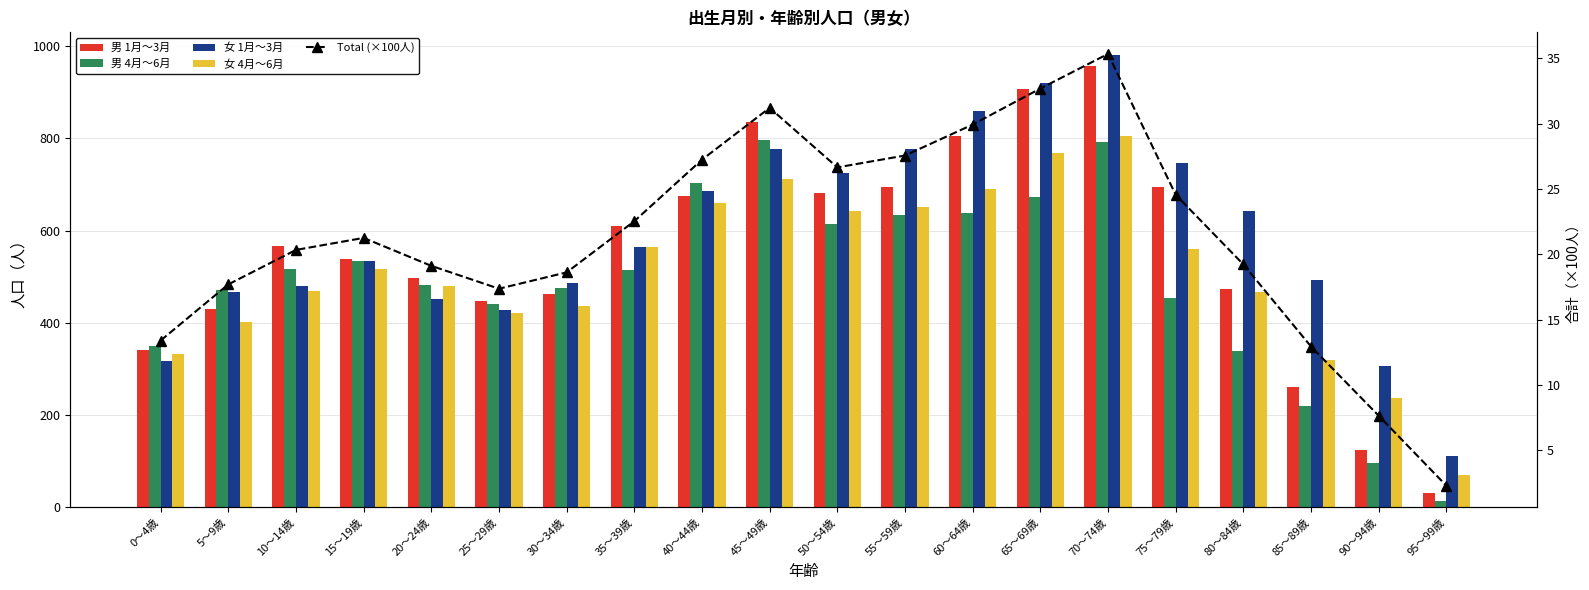

At which category is the sum across all series the highest?

70～74歳